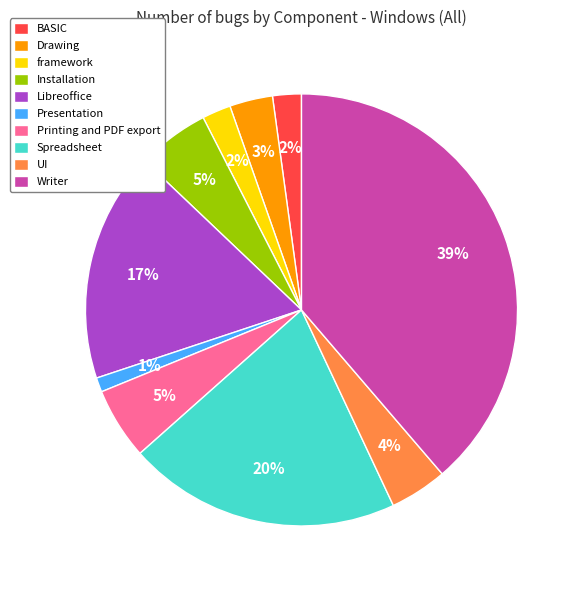

The Printing and PDF export slice represents 5% of the pie. True or false?

True